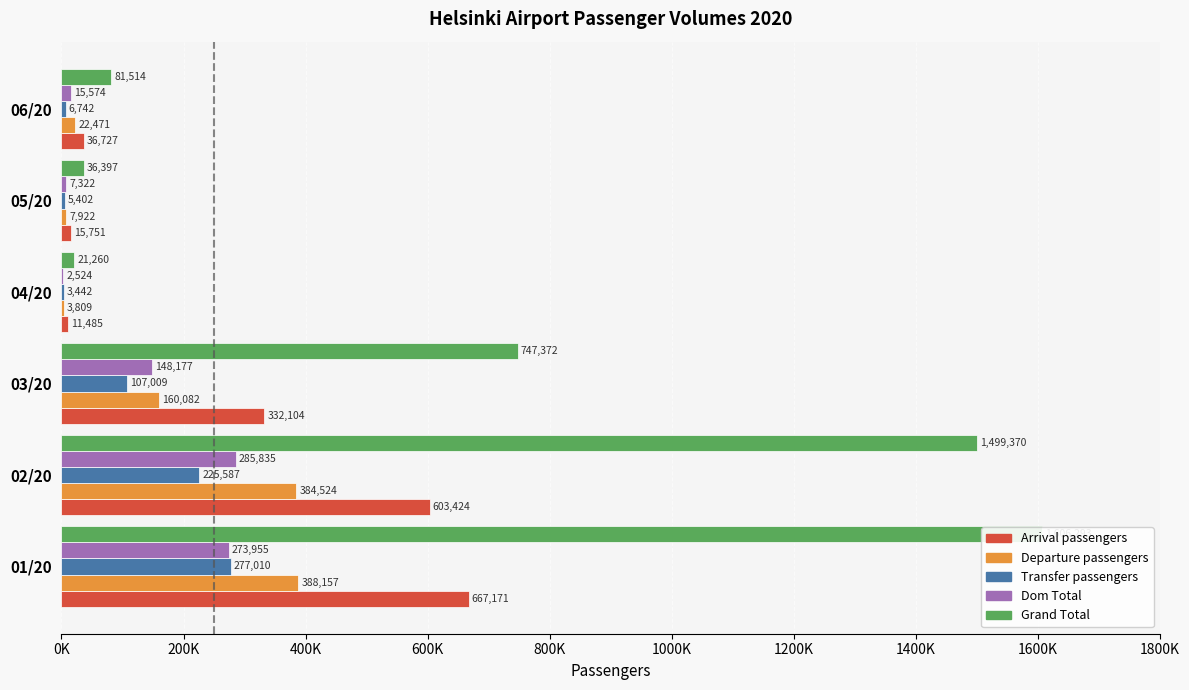

How many values in the Dom Total series exceed 148177?

2